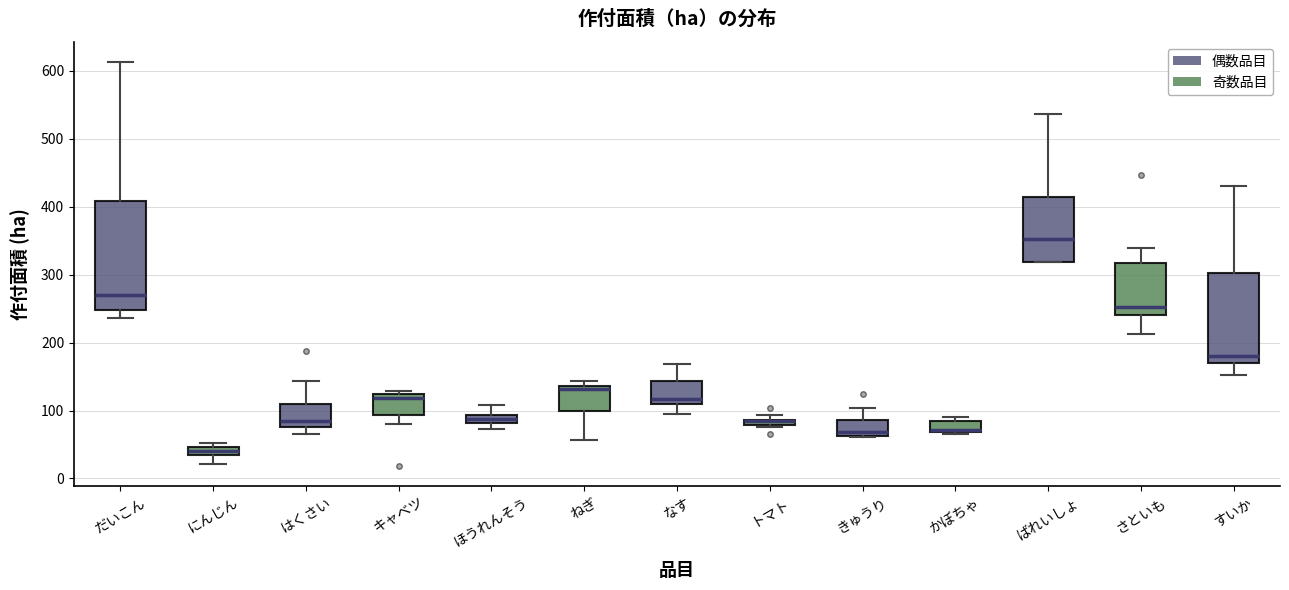

Which box is the tallest, from its lower edge to its upper edge?

だいこん